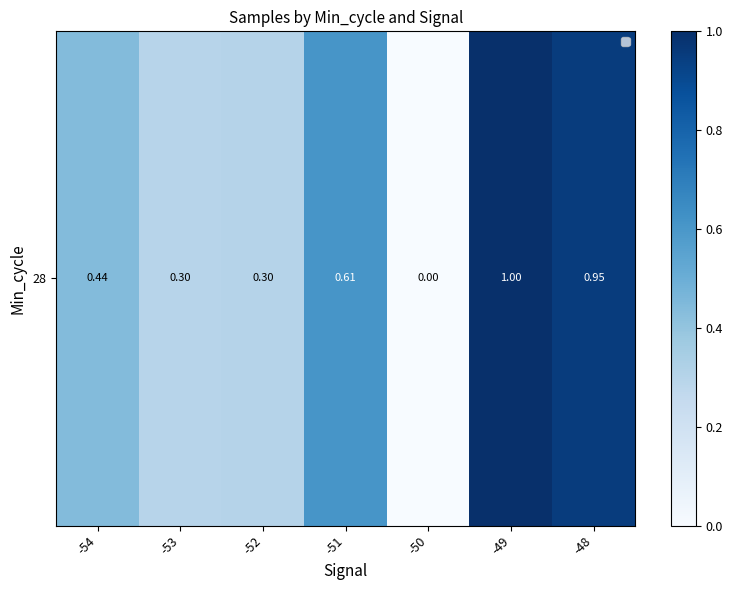

Read the value at -51.

0.6